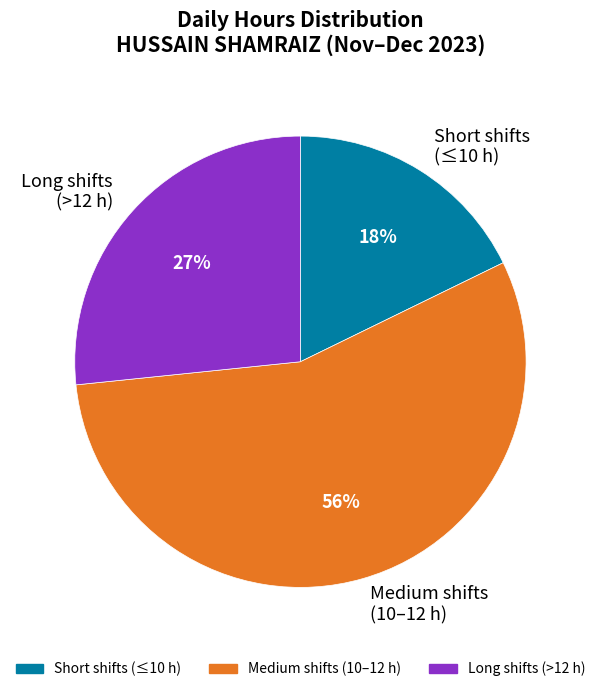

True or false: Medium shifts (10–12 h) accounts for 56% of the total.

True